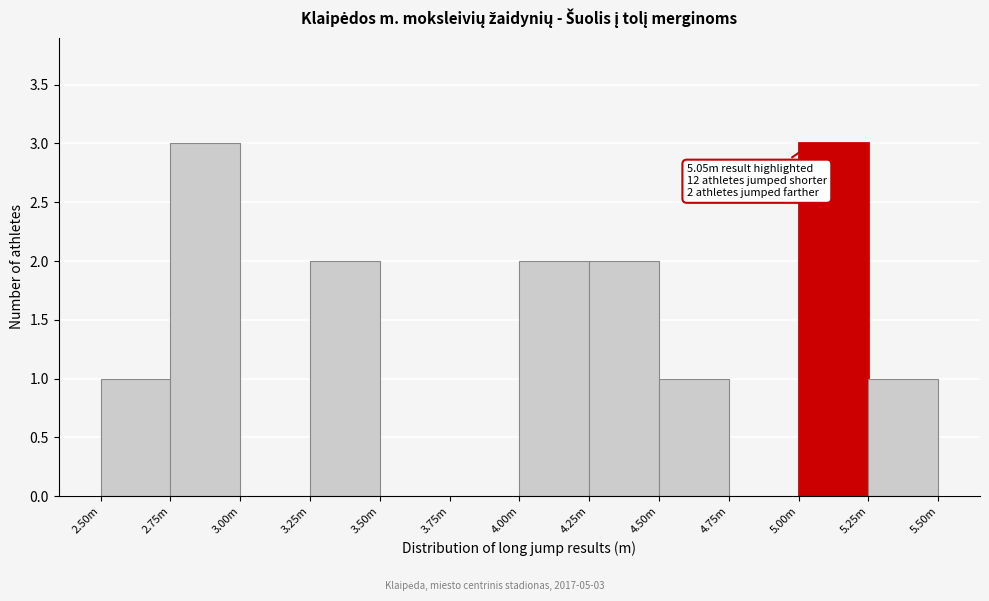

Reading left to right, what are all the values shown in this chart?

2.50m=1	2.75m=3	3.00m=0	3.25m=2	3.50m=0	3.75m=0	4.00m=2	4.25m=2	4.50m=1	4.75m=0	5.00m=3	5.25m=1